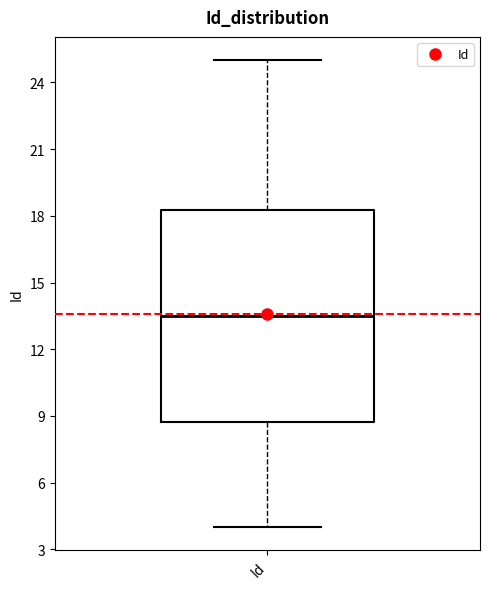

Transcribe this box plot: give where the median line is, the range the box spans, and where the two whiskers end, as read against the y-axis. The values are not printed on the chart, so give them approximately, as read against the axis.

median 13.5, box 9.0 to 18.5, whiskers 4.0 to 25.0